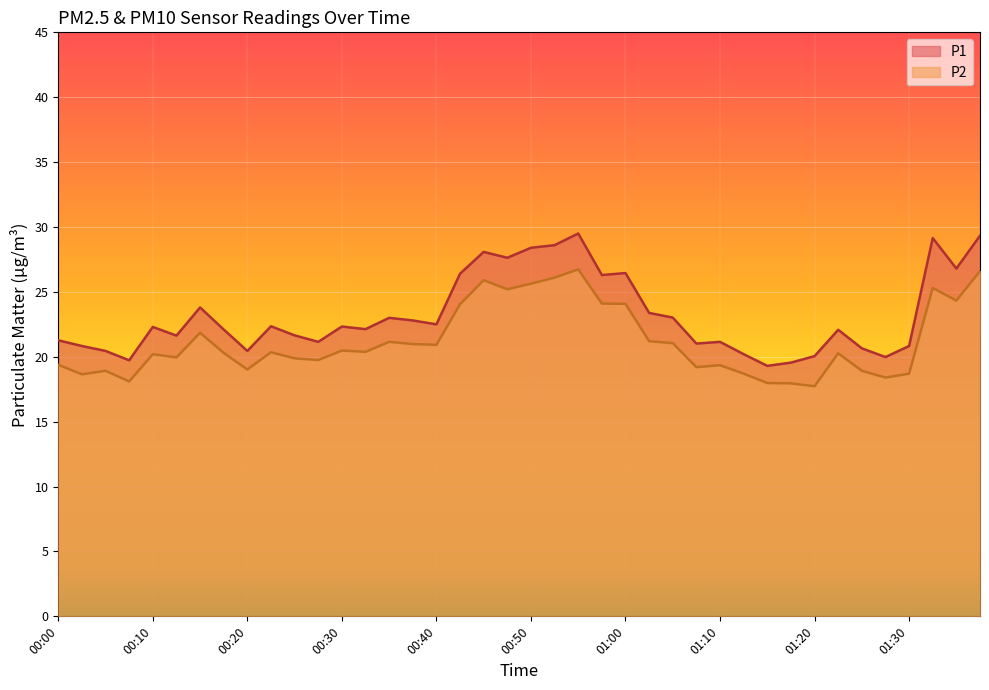

What is the total value across all series at 00:07?

37.8